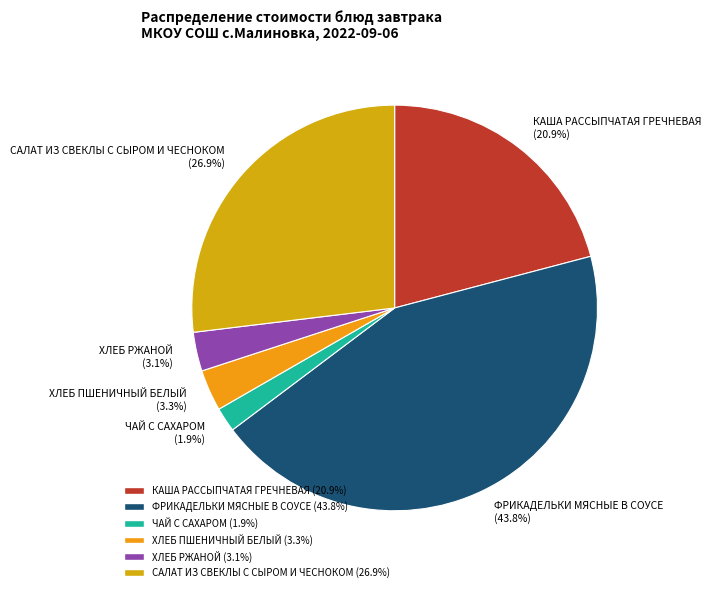

The ФРИКАДЕЛЬКИ МЯСНЫЕ В СОУСЕ slice represents 35% of the pie. True or false?

False